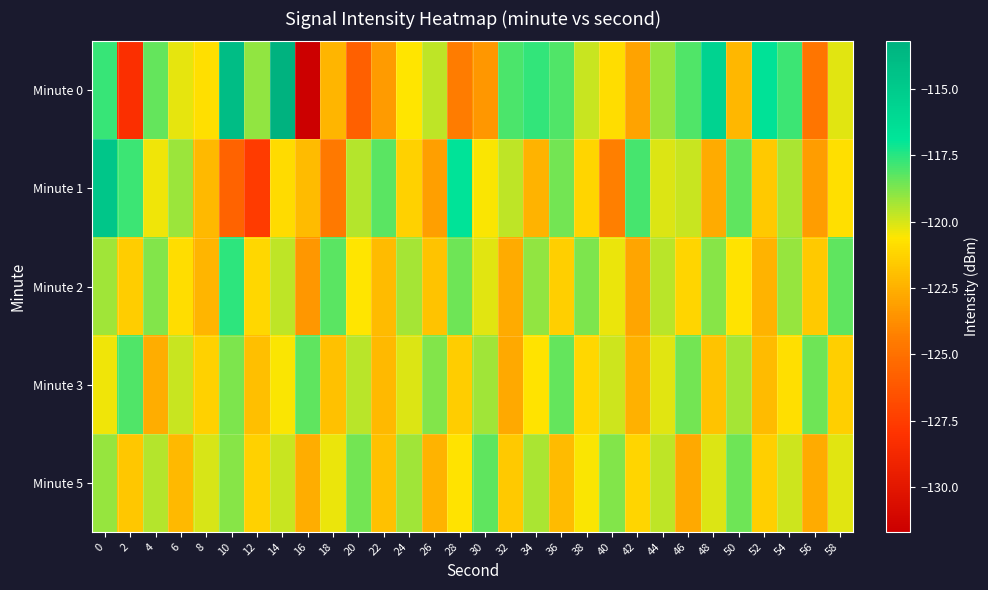

Which series changed the most between 10 and 12?

Minute 0